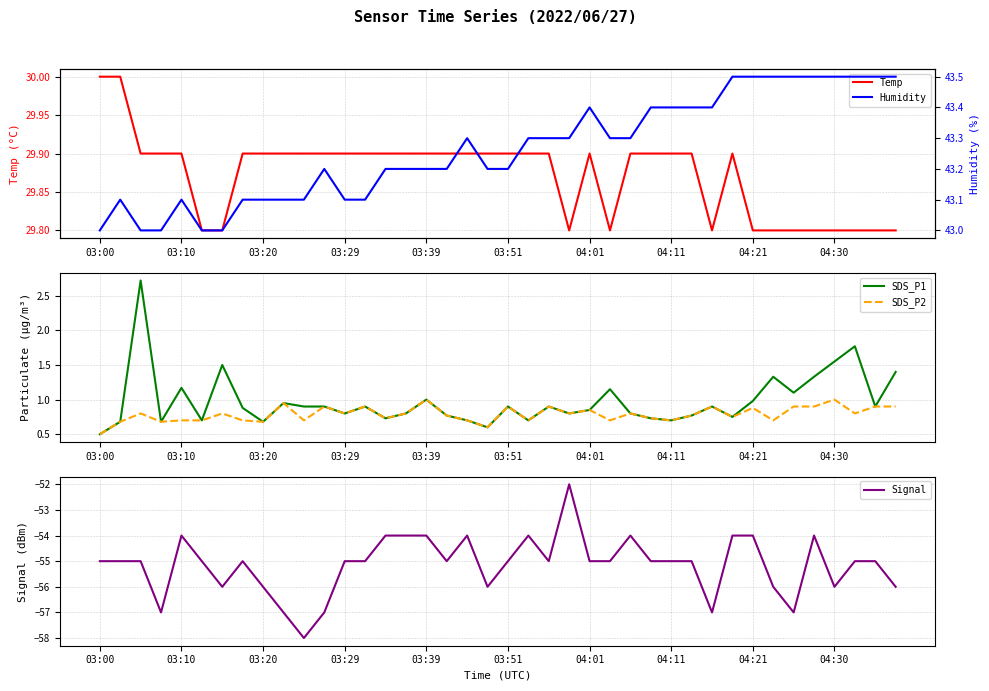

The value of Temp at 31 is 29.9. True or false?

True